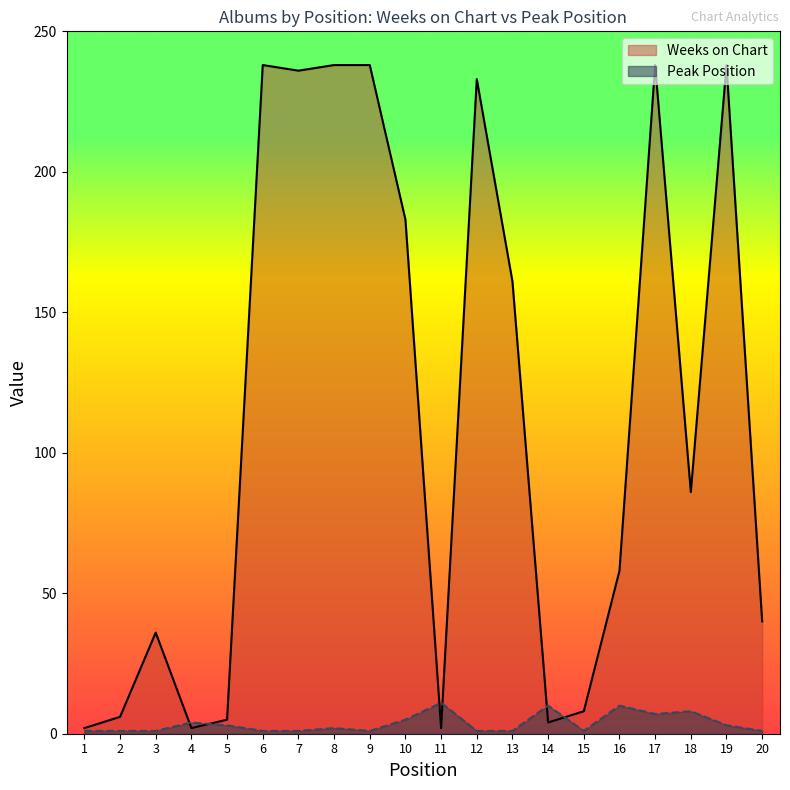

After their last crossing, which series has the higher values: Peak Position or Weeks on Chart?

Weeks on Chart